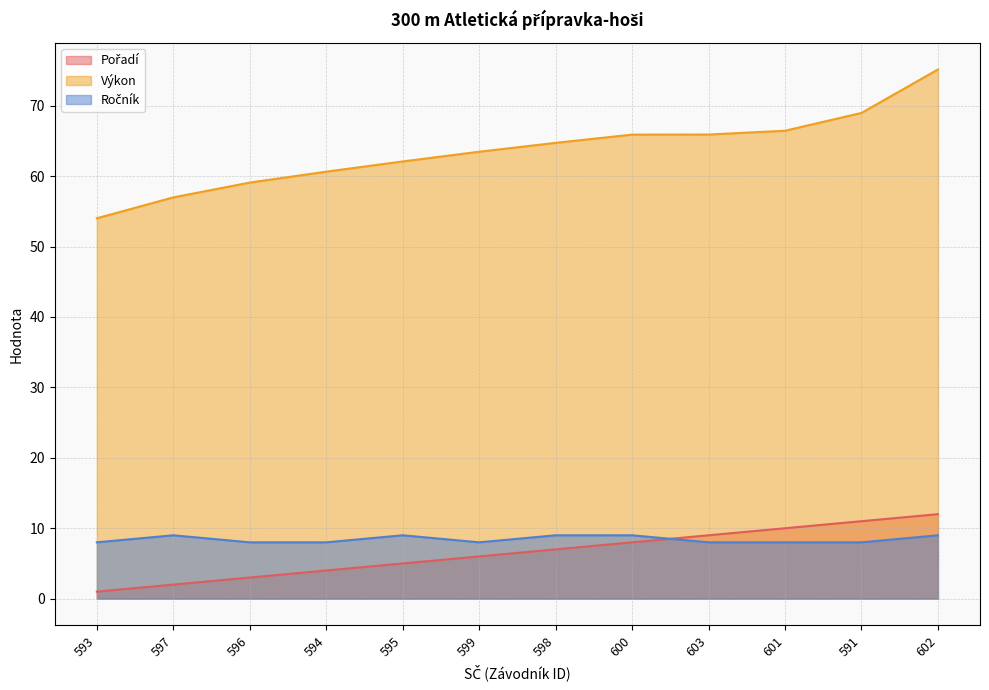

What is the spread (max minus min) of values at 596?

56.1